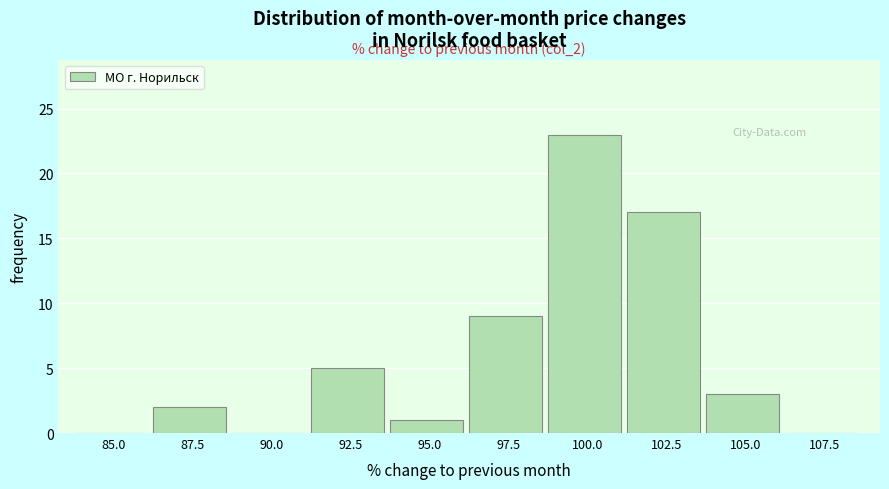

Reading left to right, list all the values displayed in this chart.

85.0=0	87.5=2	90.0=0	92.5=5	95.0=1	97.5=9	100.0=23	102.5=17	105.0=3	107.5=0